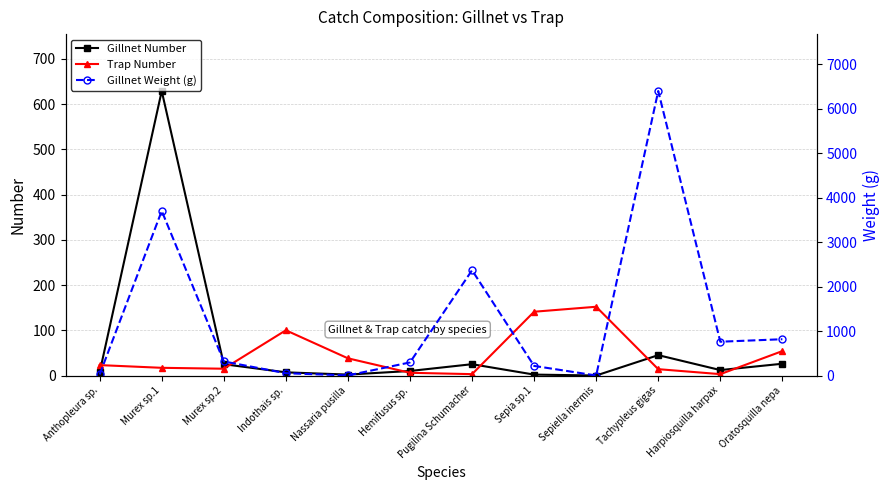

What position from the right is Pugilina Schumacher?

6